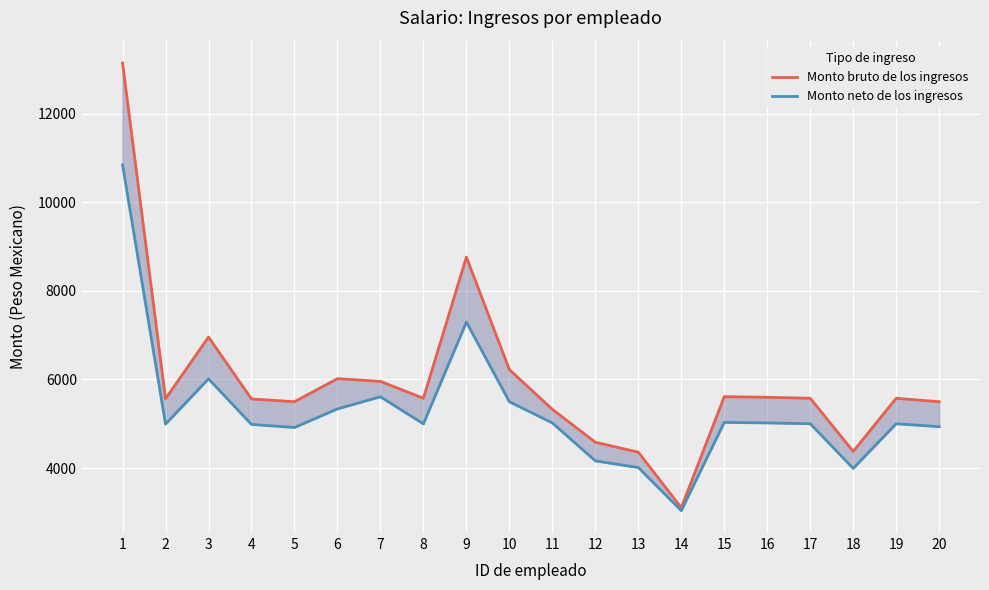

Which series has the largest total across all categories?

Monto bruto de los ingresos